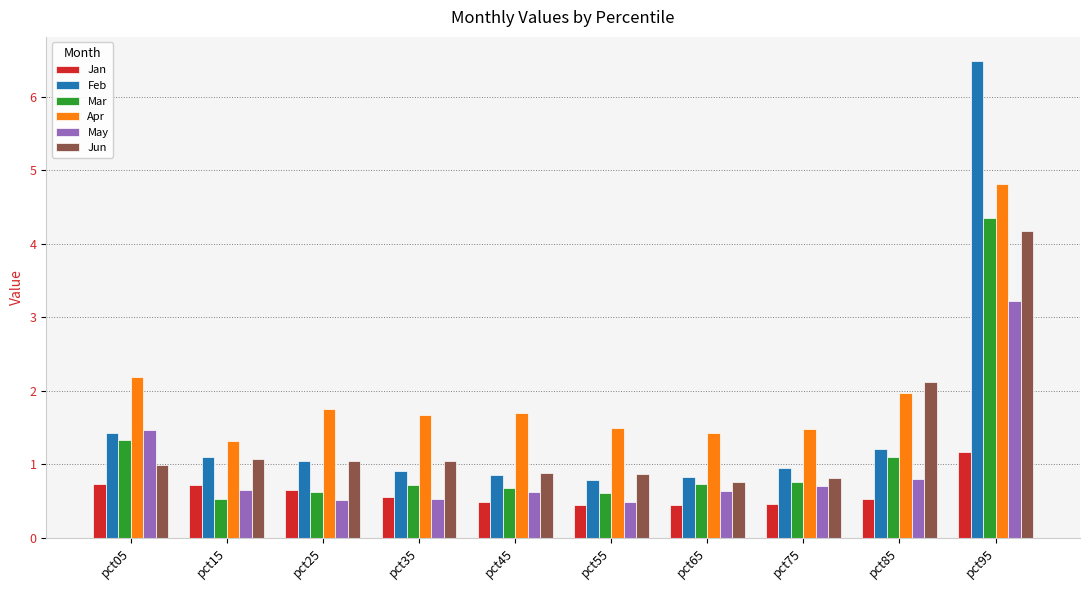

True or false: Mar has a value of 1.0 at pct95.

False